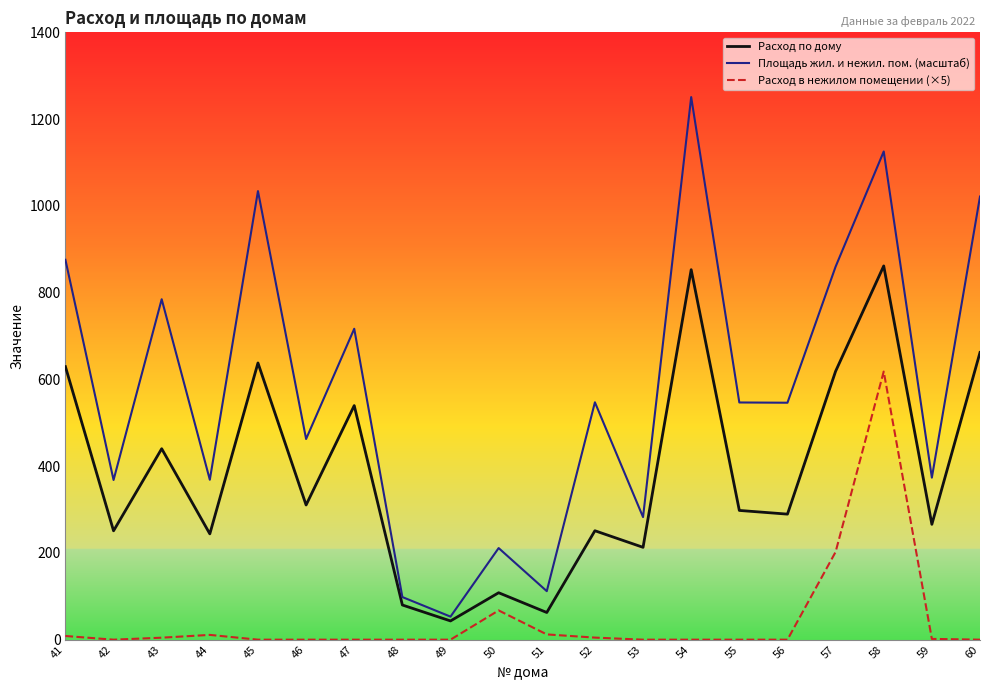

How many values in the Расход в нежилом помещении (×5) series exceed 0?

9